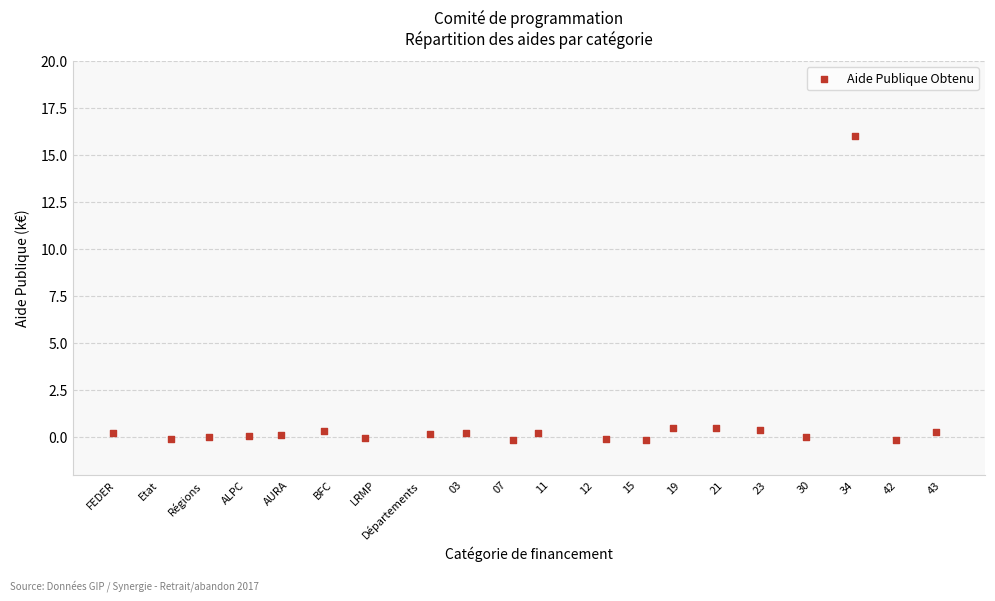

What is the range of Y values (max minus min)?

16.2